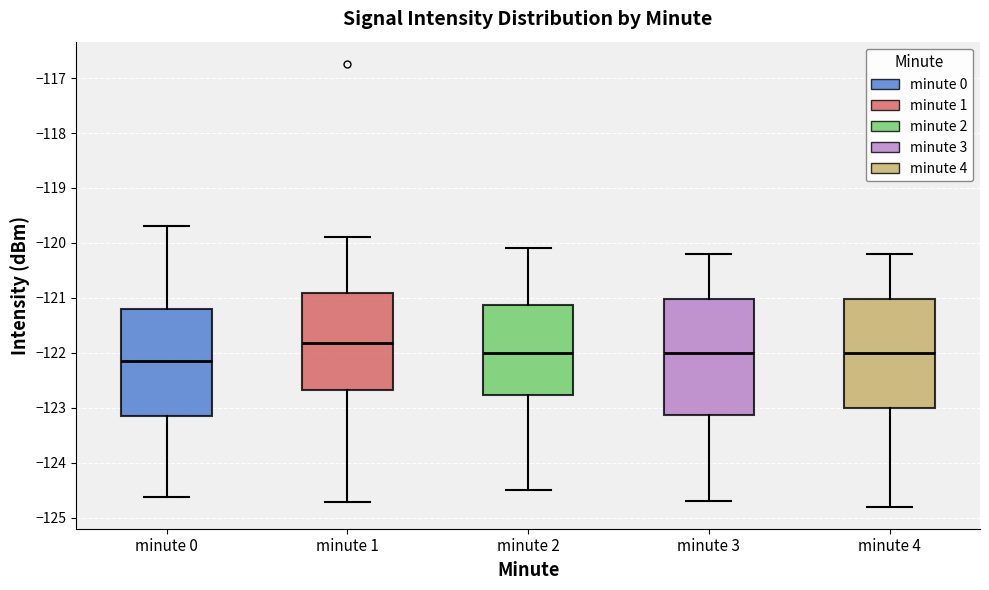

Comparing the boxes themselves (not the whiskers), which one is the tallest?

minute 3